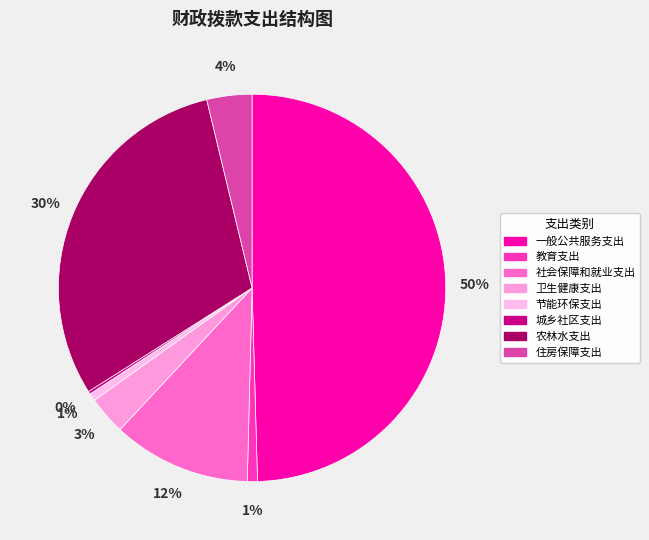

What portion of the pie excludes 社会保障和就业支出?

88.5%